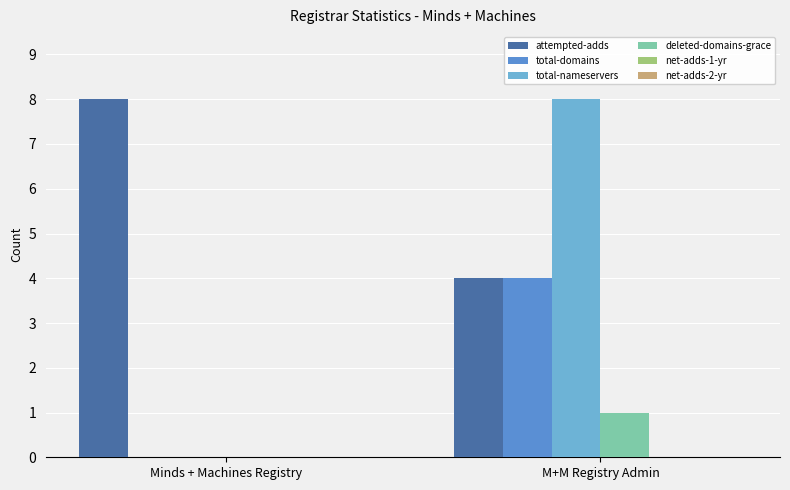

How many data points does each series have?

2